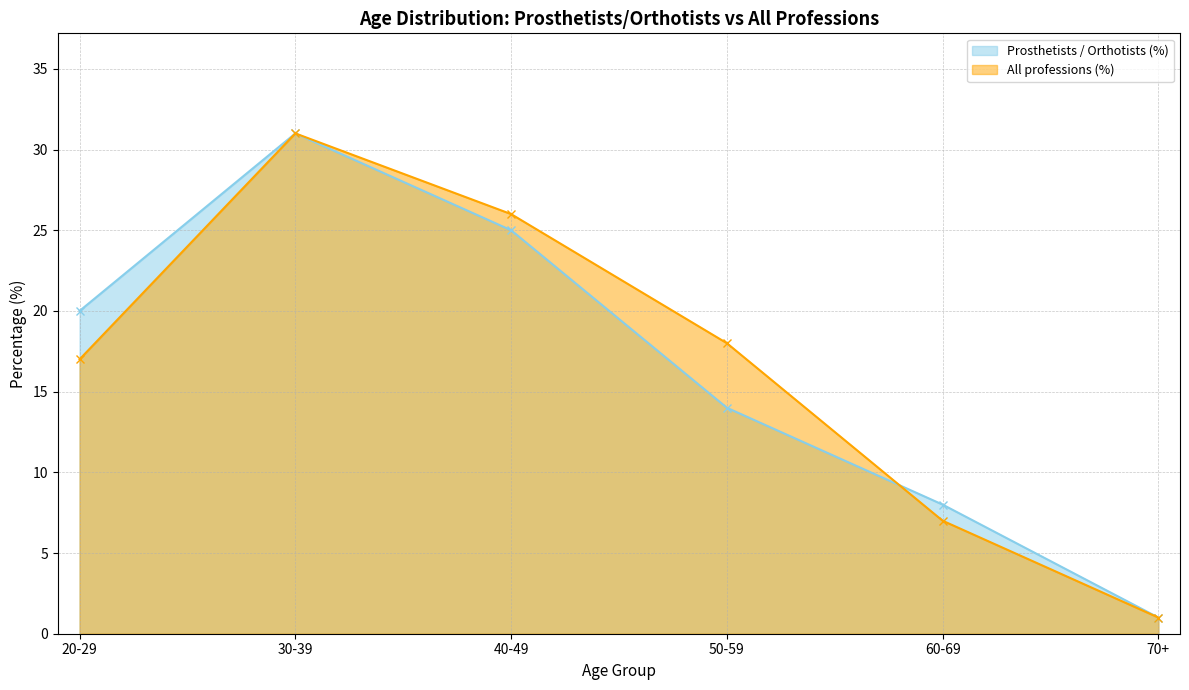

What is the sum of all All professions (%) values?

100